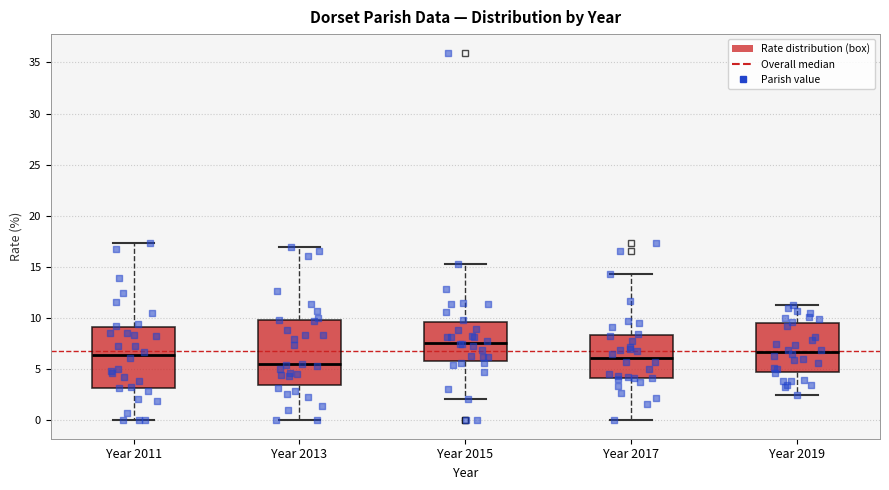

Where does the median line of the box for Year 2013 sit on the y-axis? The values are not printed on the chart, so give them approximately, as read against the axis.

5.5